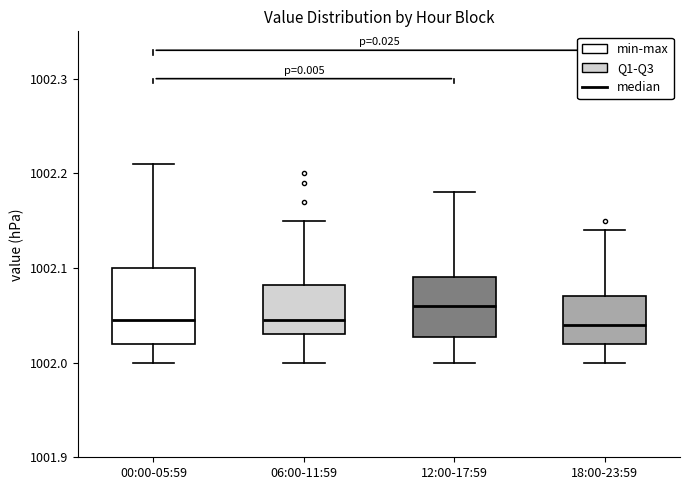

Where is the lower edge of the box for 06:00-11:59 on the y-axis? The values are not printed on the chart, so give them approximately, as read against the axis.

1002.03